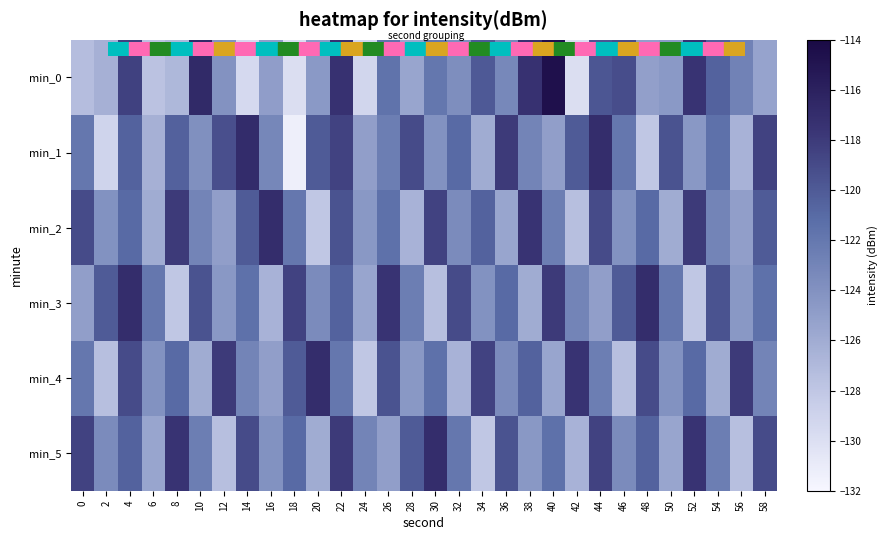

Which series changed the most between 12 and 54?

min_4